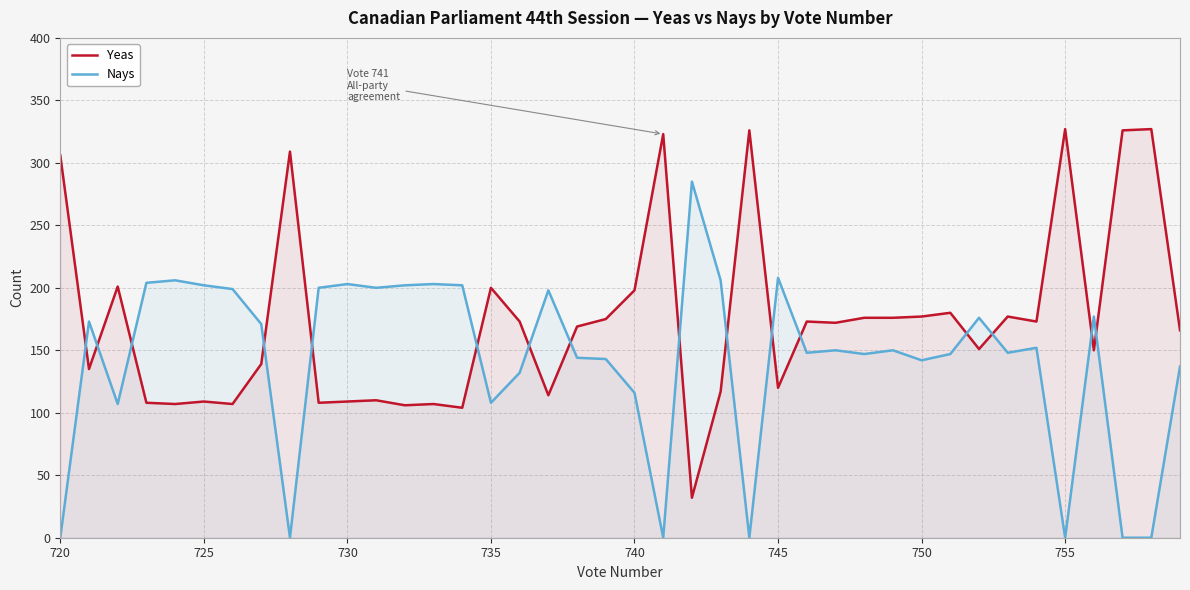

What is the minimum value for Yeas?

32